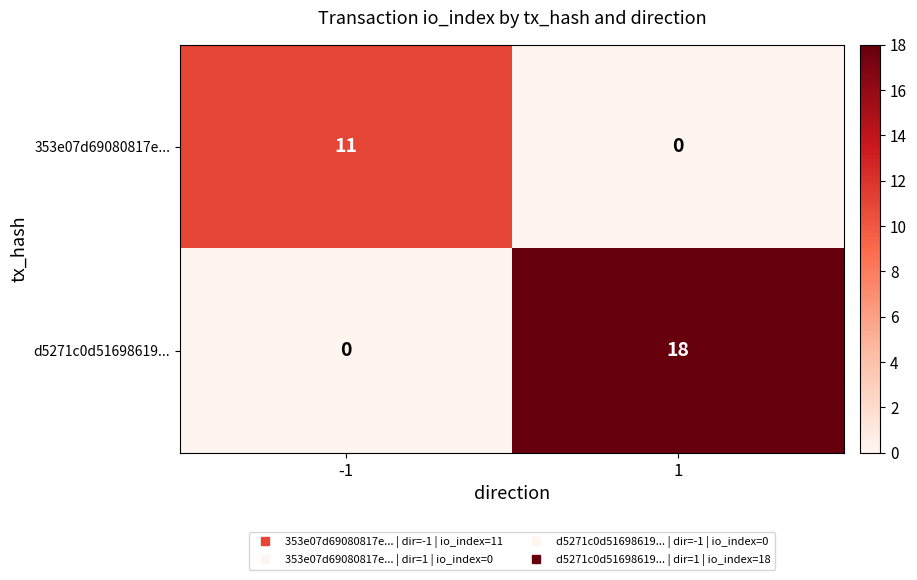

What is the sum of the d5271c0d51698619... values at -1 and 1?

18